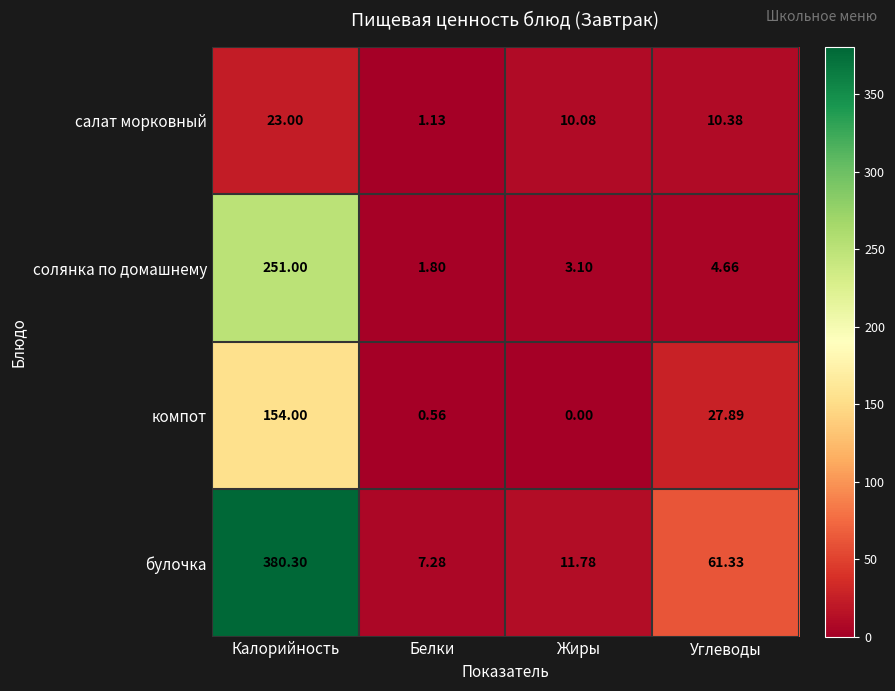

At which label does булочка first exceed 61?

Калорийность